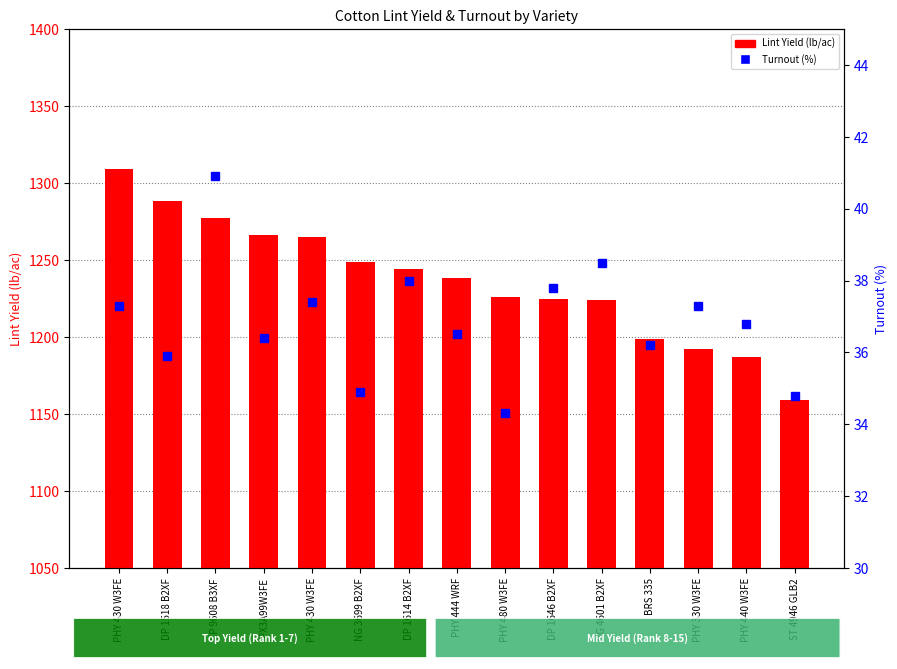

Count the number of categories in the chart.

15